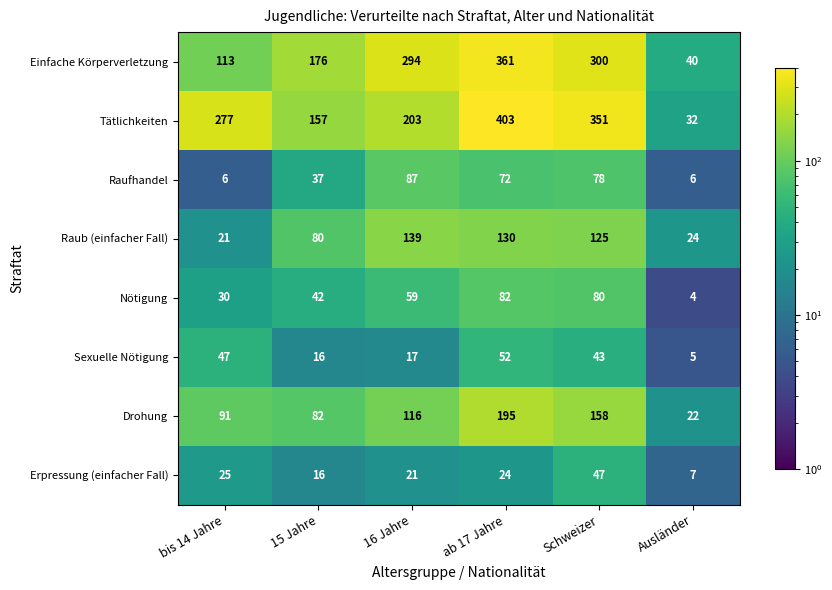

Where is Einfache Körperverletzung nearest to the value 200?

15 Jahre